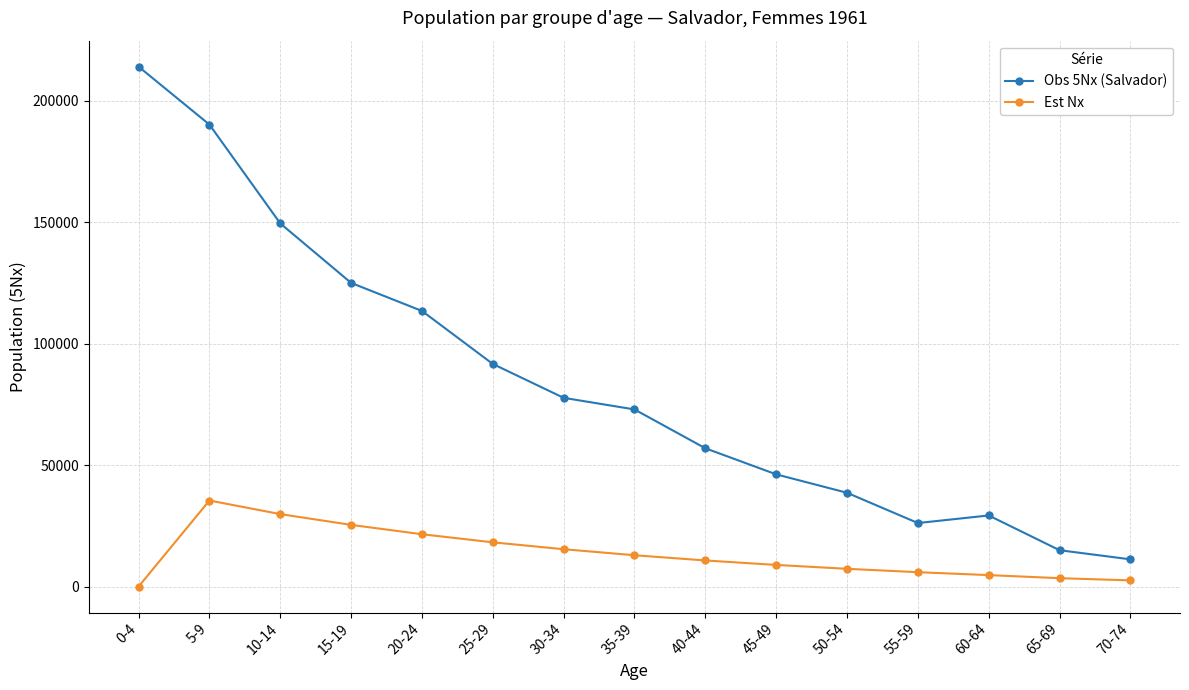

At which category does Obs 5Nx (Salvador) reach its first local peak?

60-64